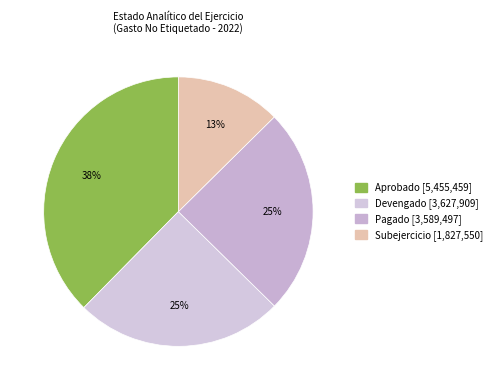

How many slices are in this pie chart?

4